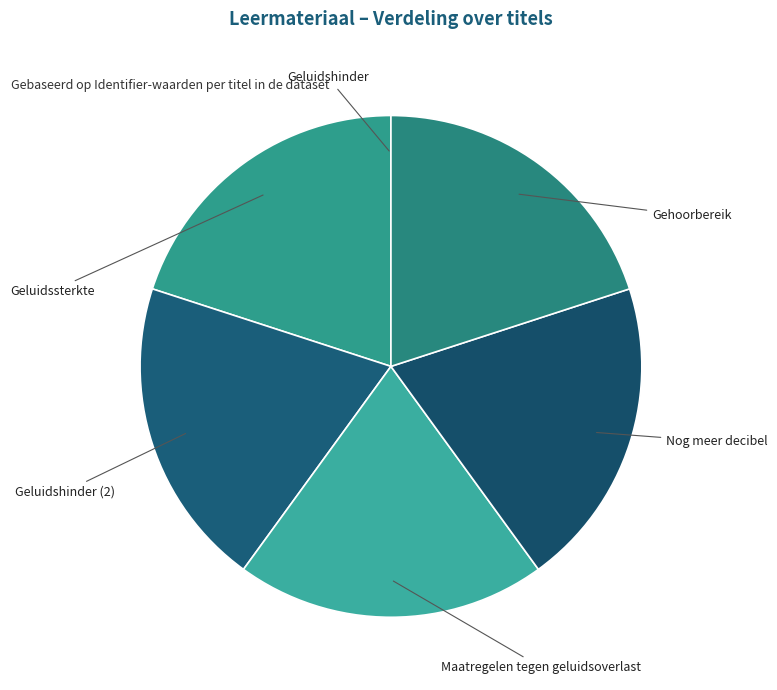

Between Geluidshinder and Geluidshinder (2), which is larger?

Geluidshinder (2)